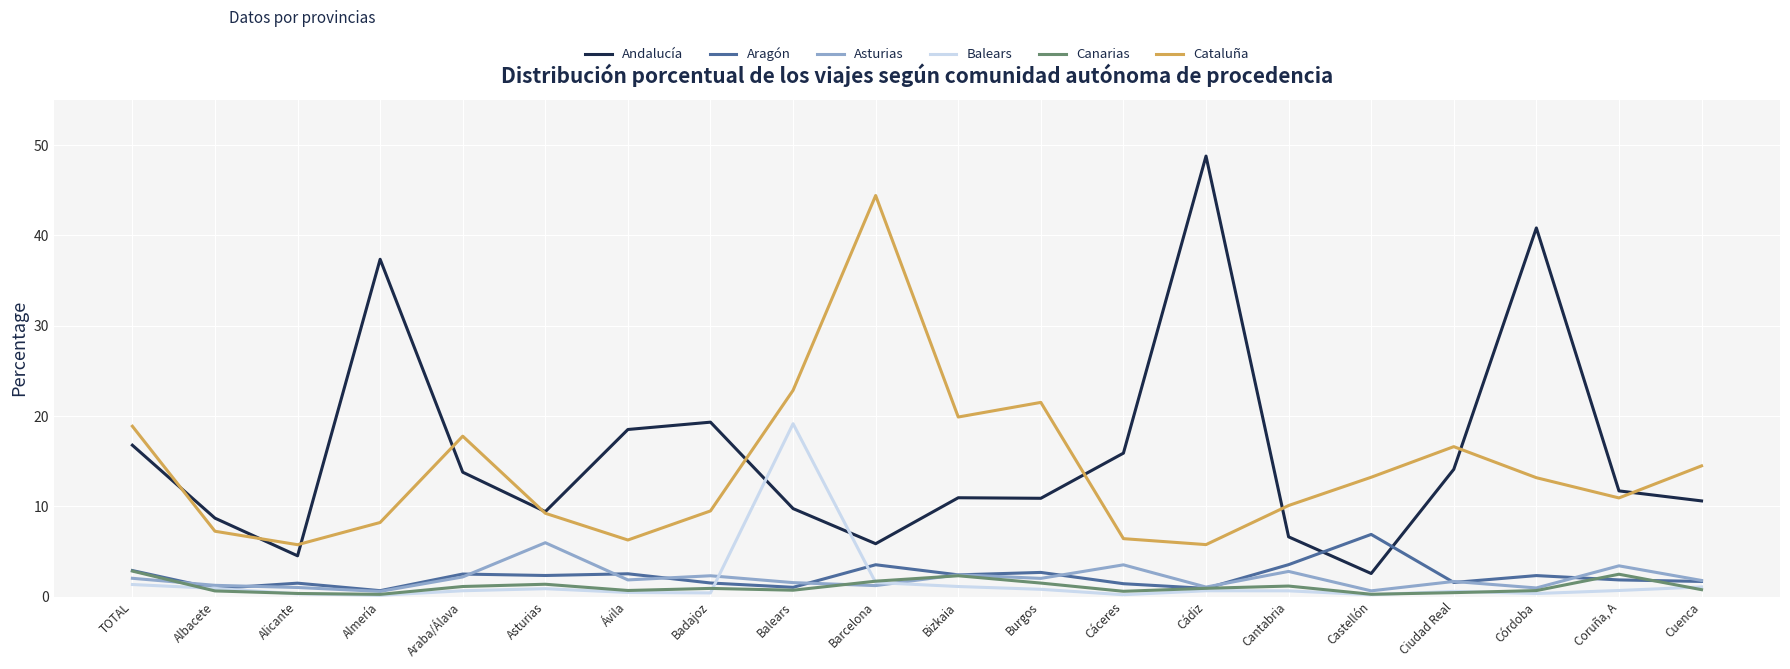

What is the sum of all Balears values?

32.1